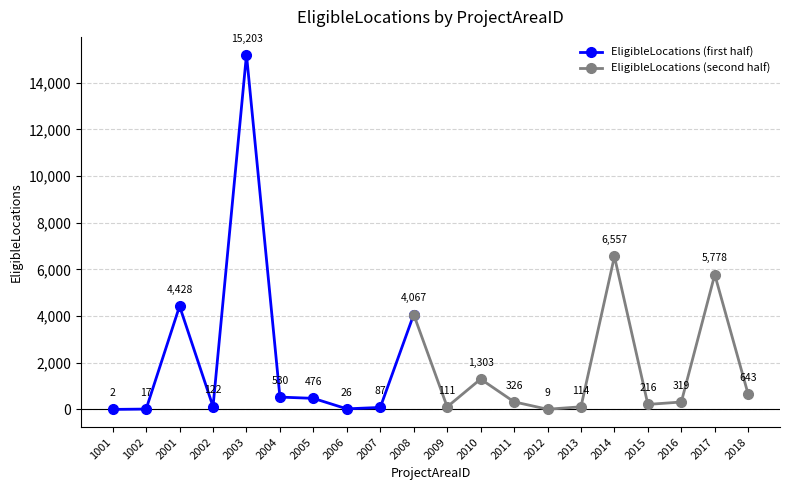

Read the value at 2005, to the nearest 10.

480